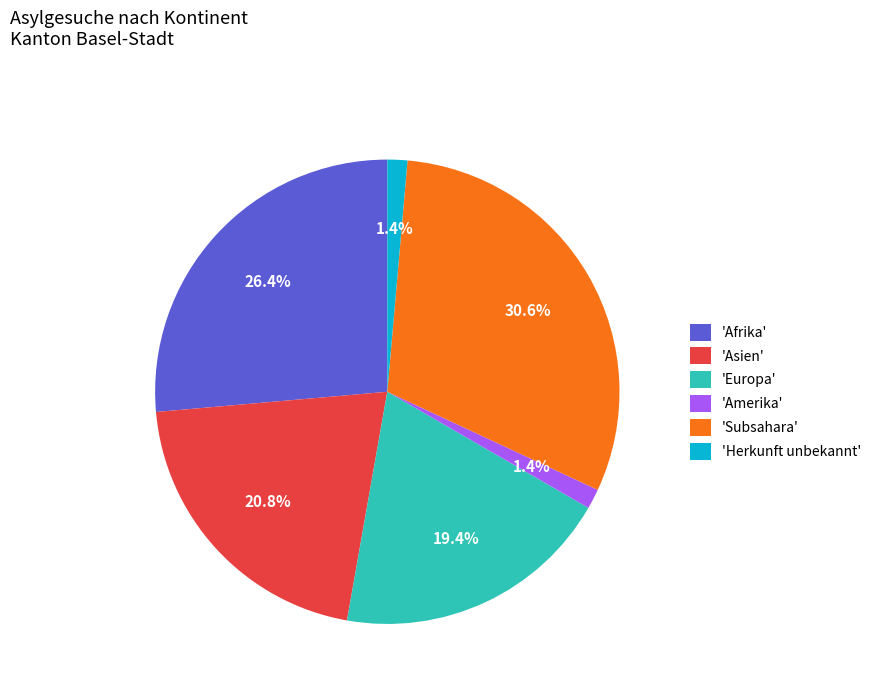

Is there a majority slice in this chart?

No